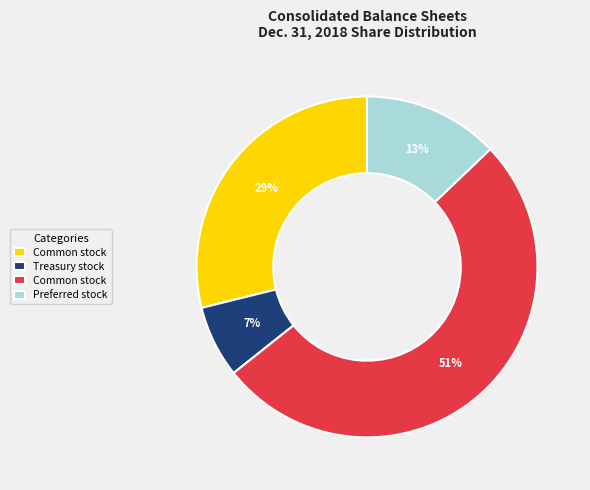

Is there a majority slice in this chart?

Yes